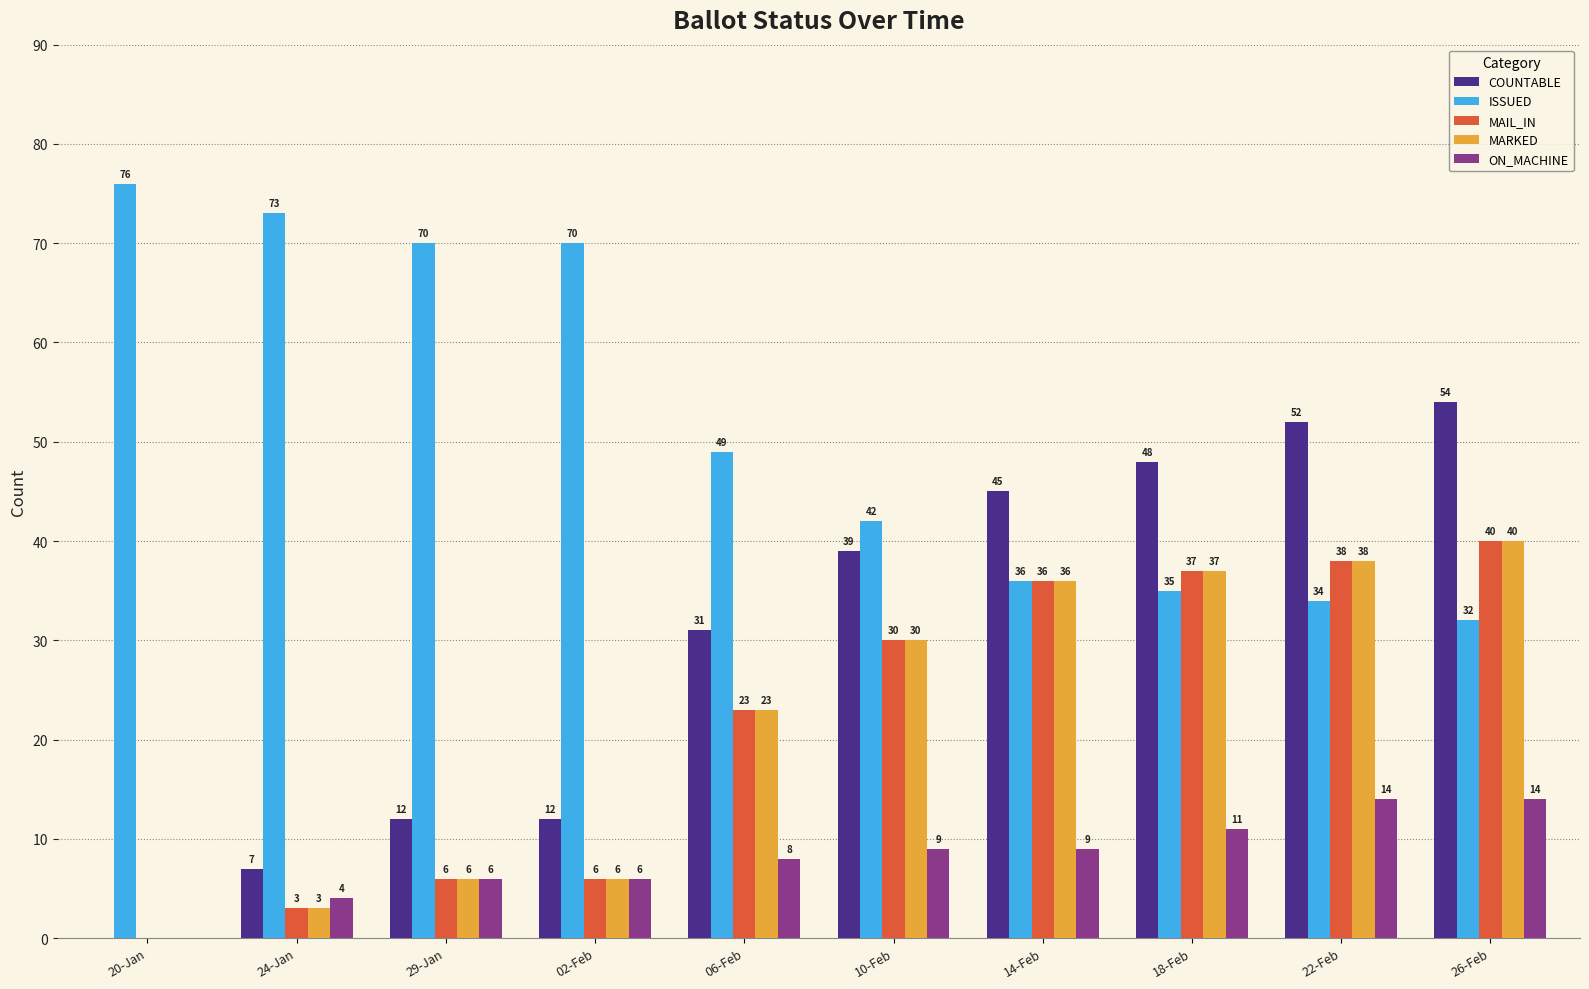

Which series changed the most between 20-Jan and 26-Feb?

COUNTABLE